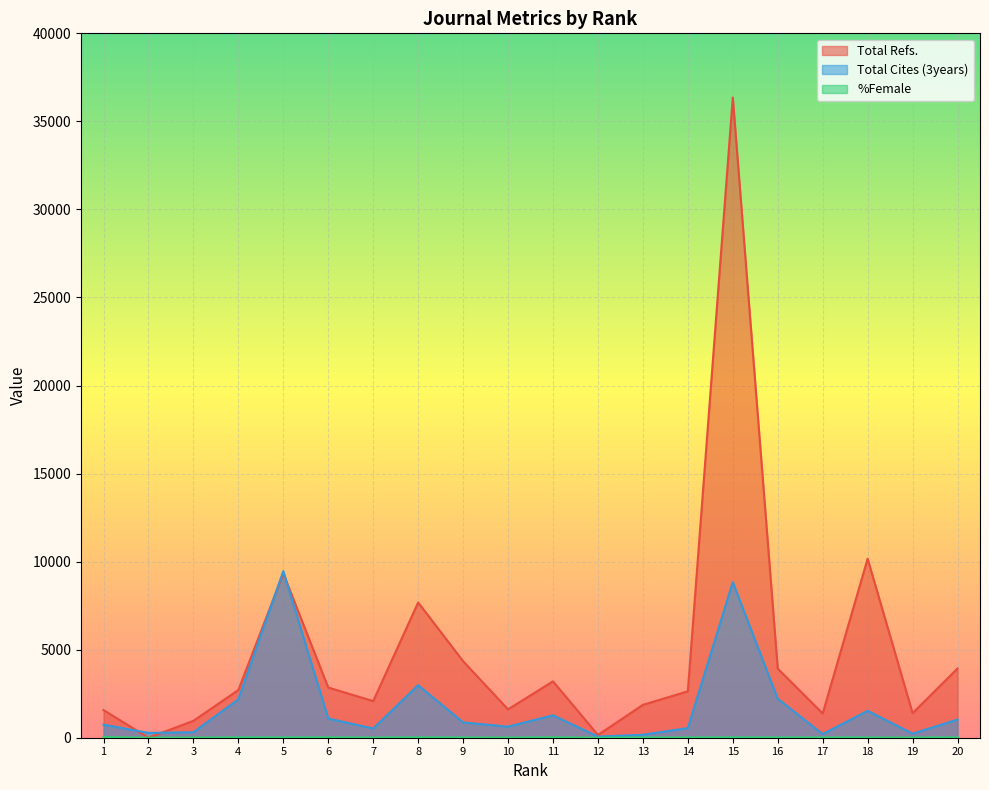

What is the value of the Total Cites (3years) point at the 4th from the left?

2184